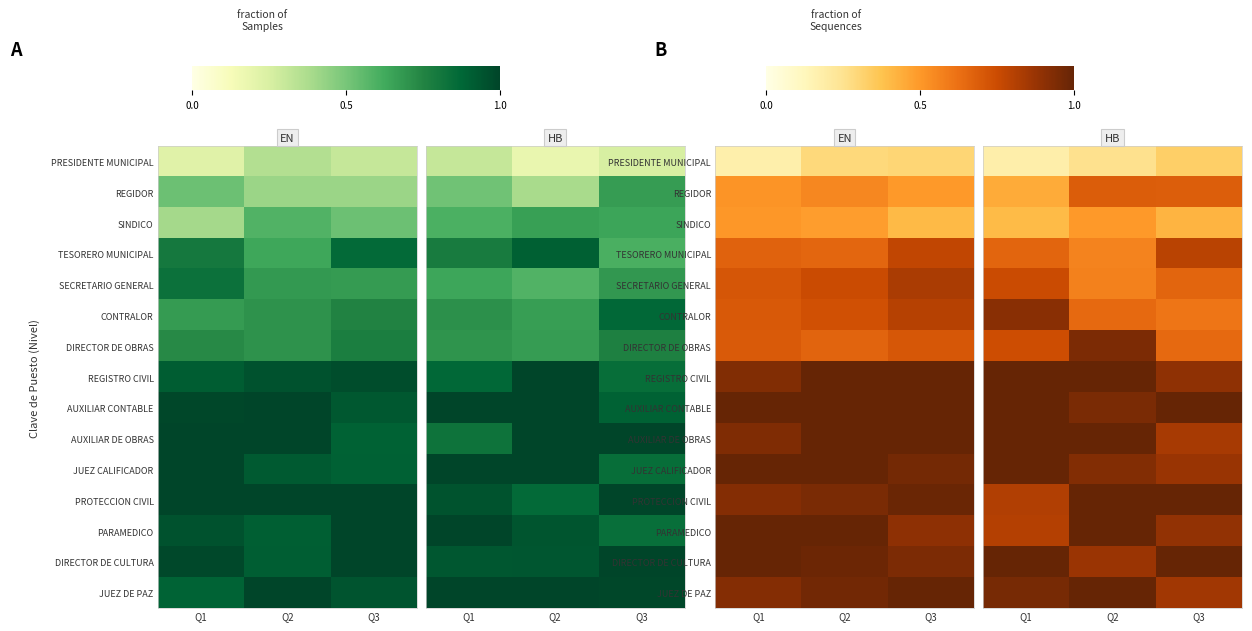

Count the TESORERO MUNICIPAL values in the range 0 to 1.

3